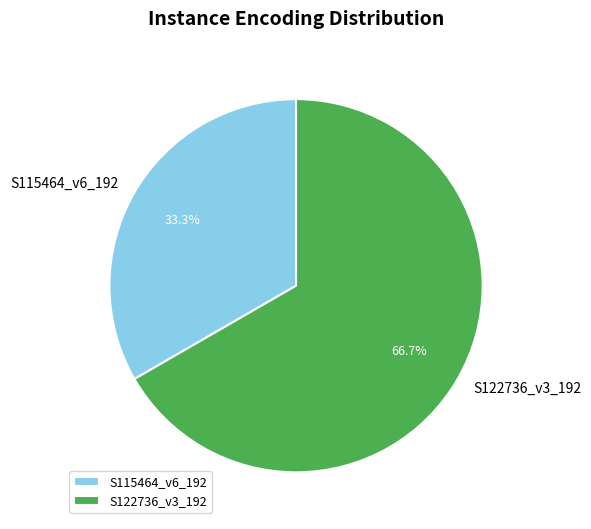

To the nearest percent, what portion does S122736_v3_192 represent?

67%